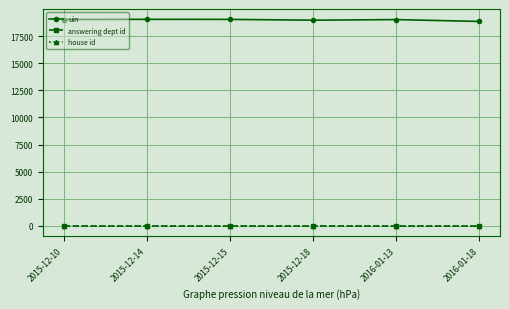

What is the label of the 1st point from the right?

2016-01-18